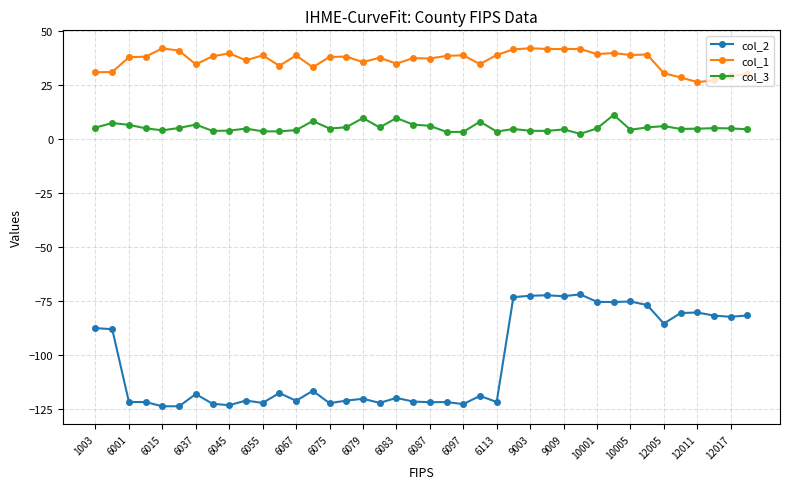

What is the minimum value shown in the chart?

-123.9